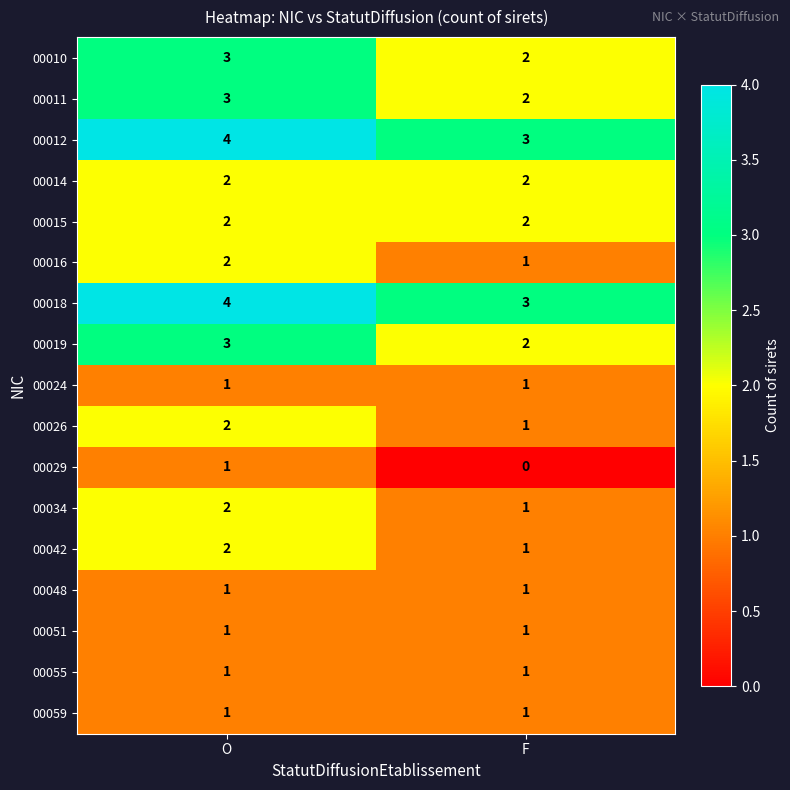

The value of 00034 at F is 1. True or false?

True